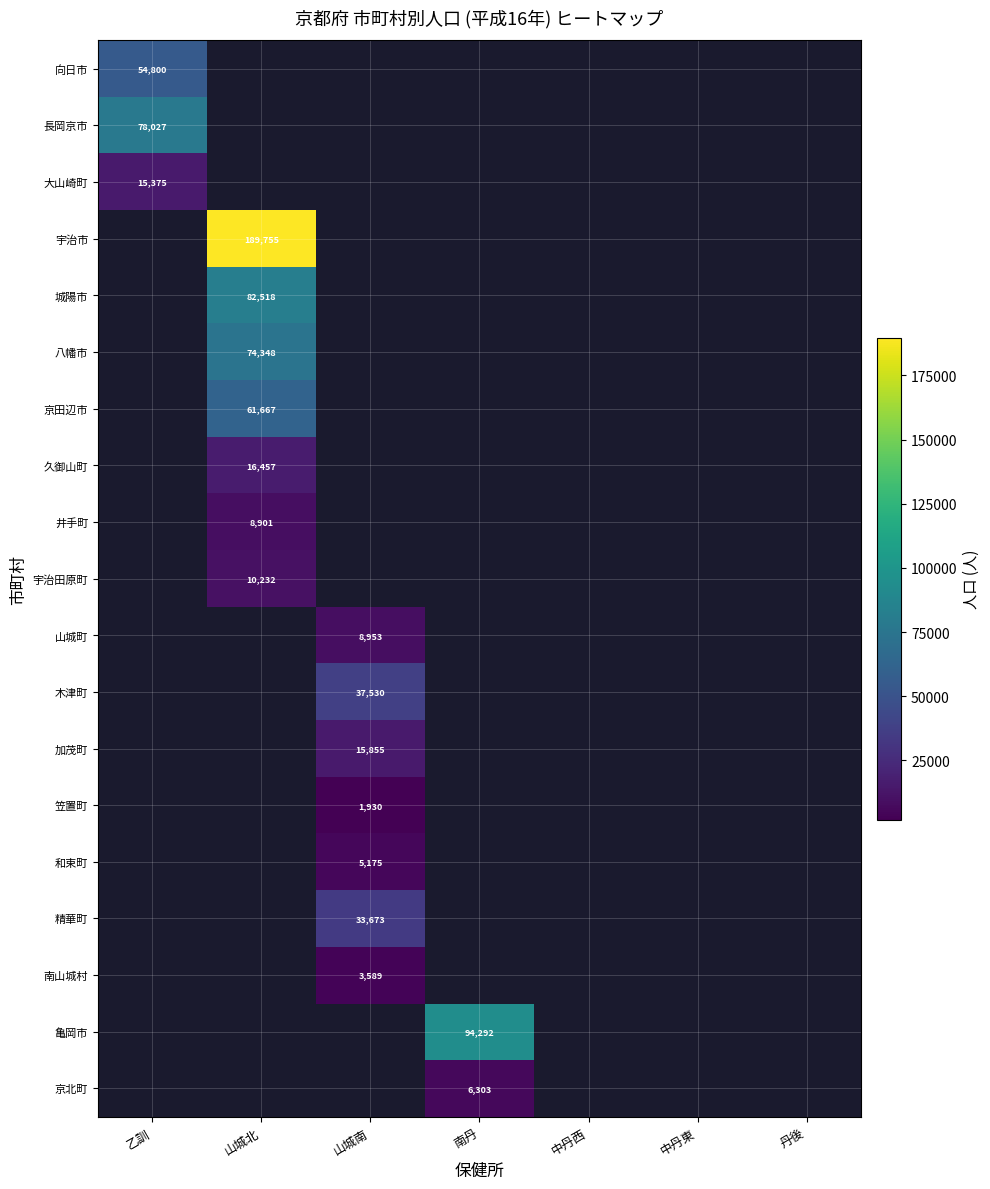

The 宇治田原町 series shows 6716 at 山城北. True or false?

False